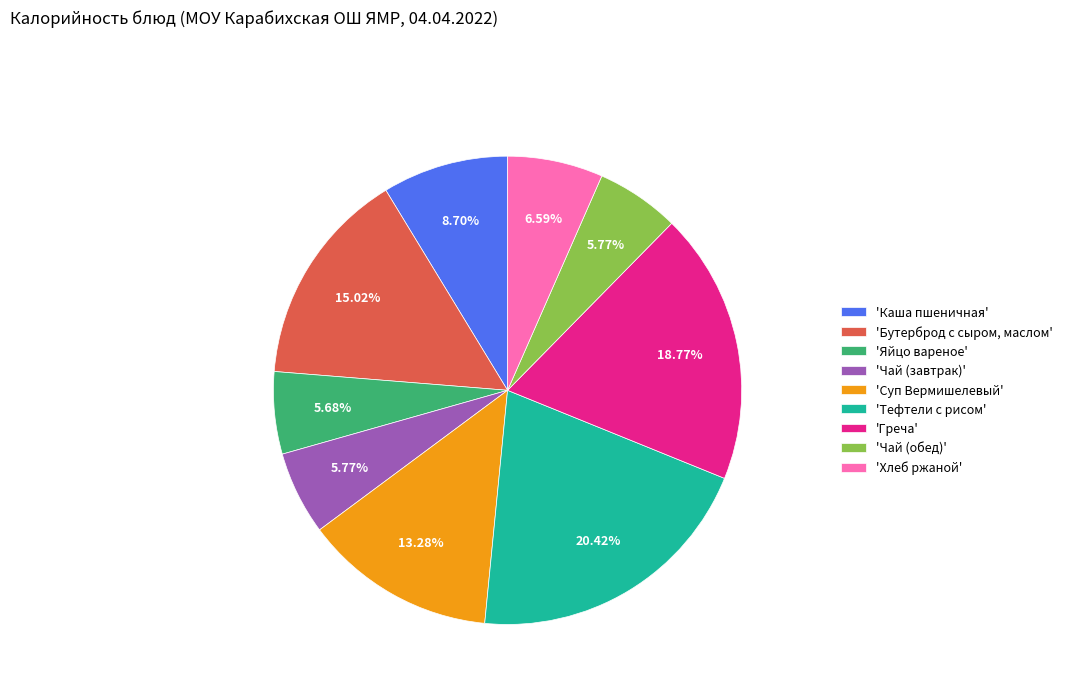

How many slices are in this pie chart?

9